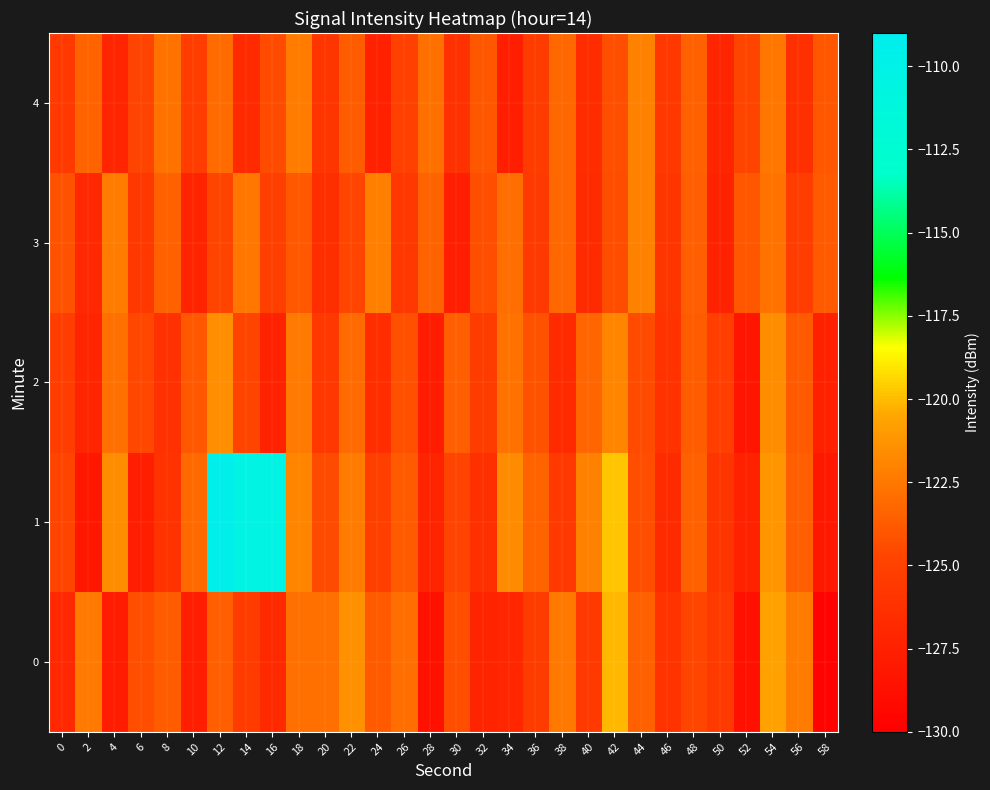

What is the minimum value shown in the chart?

-129.7